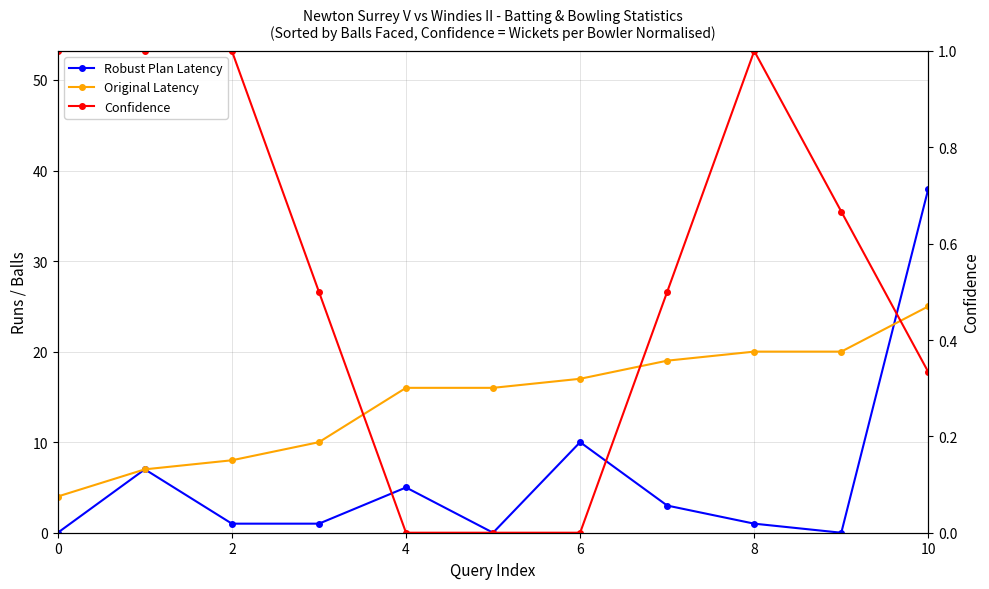

What is the value of the Confidence point at the 3rd from the left?

1.0